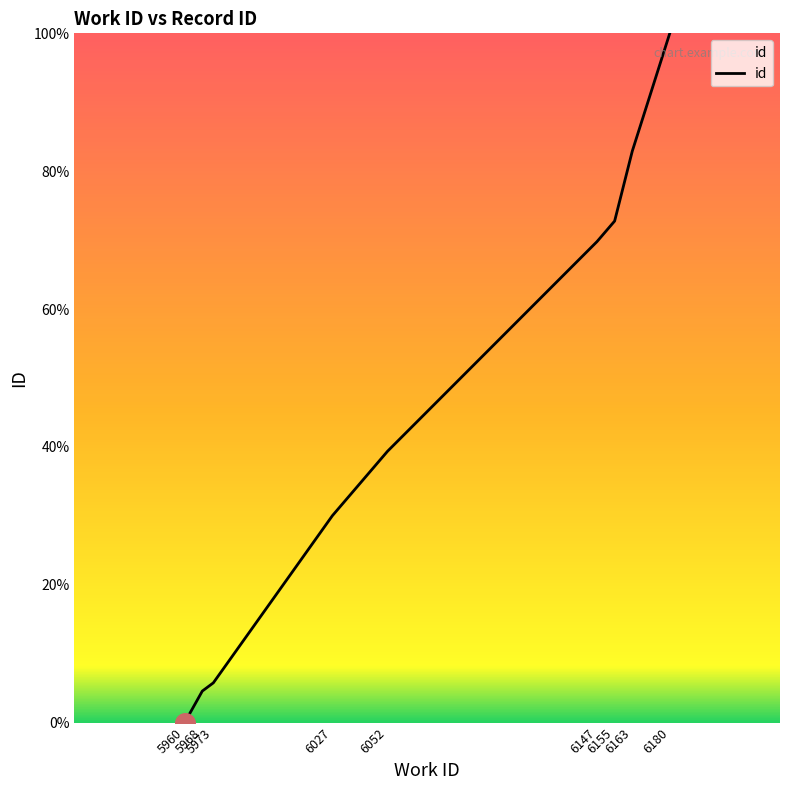

What is the ratio of the value at 6027 to the value at 5968?

6.6